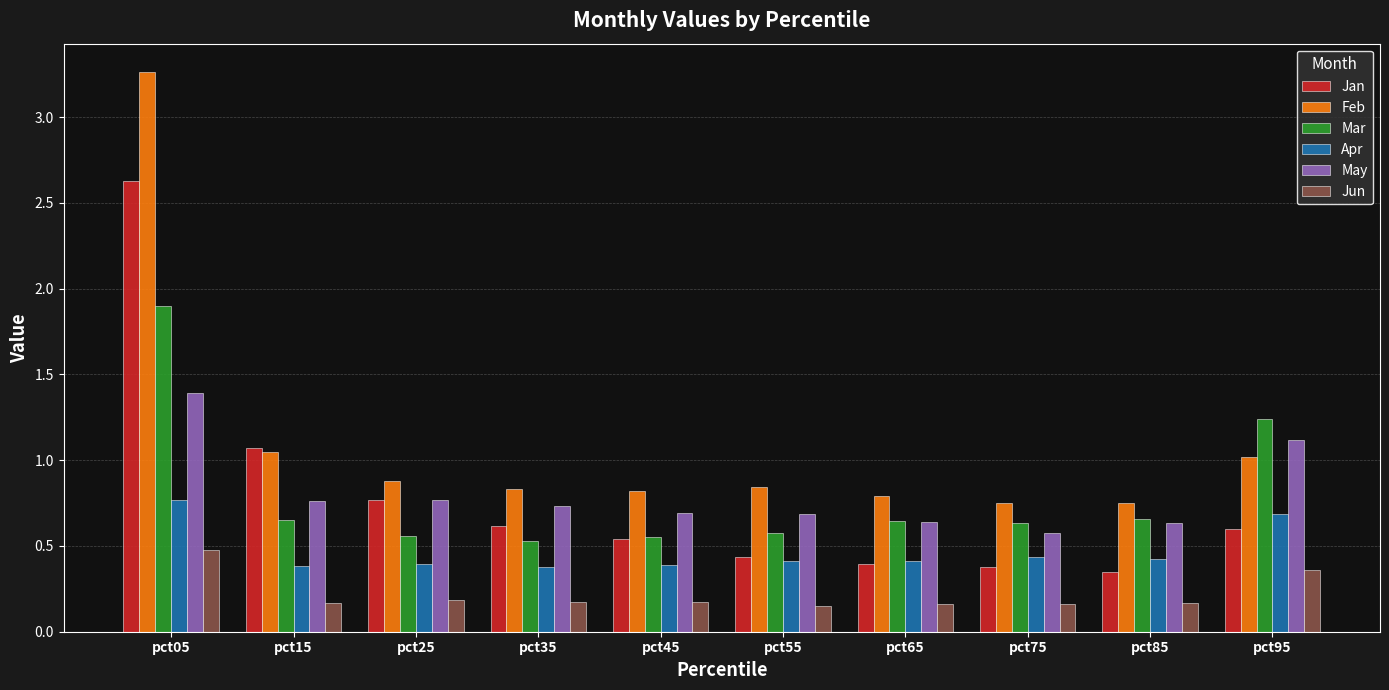

Is it true that Jan equals 0.6 at pct75?

False